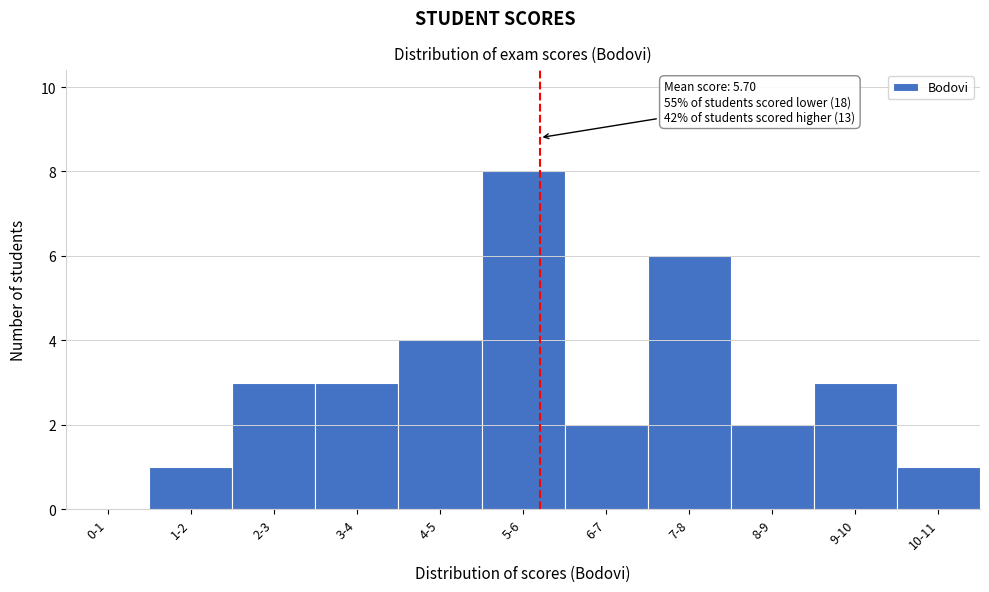

Reading right to left, what are all the values shown in this chart?

10-11=1	9-10=3	8-9=2	7-8=6	6-7=2	5-6=8	4-5=4	3-4=3	2-3=3	1-2=1	0-1=0